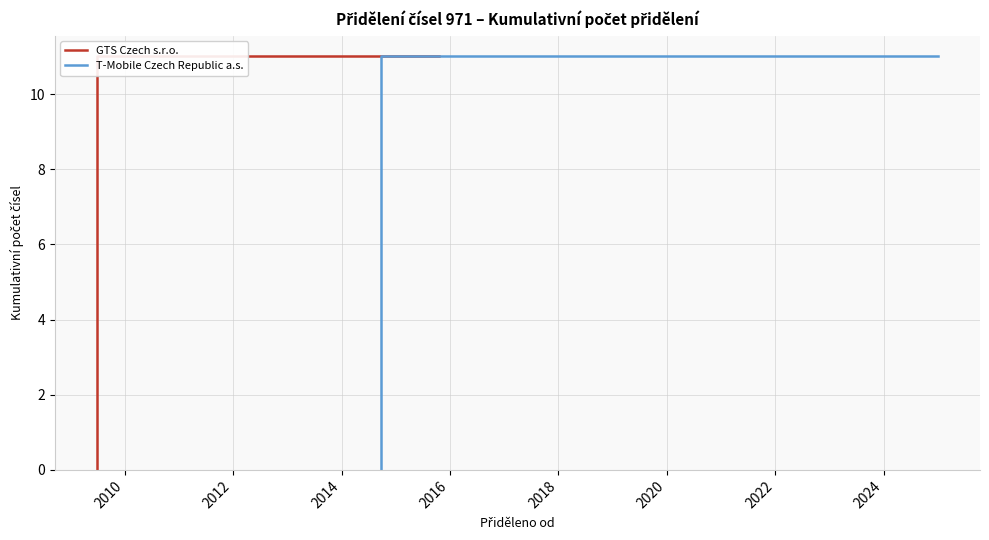

True or false: T-Mobile Czech Republic a.s. and GTS Czech s.r.o. cross at least once.

False